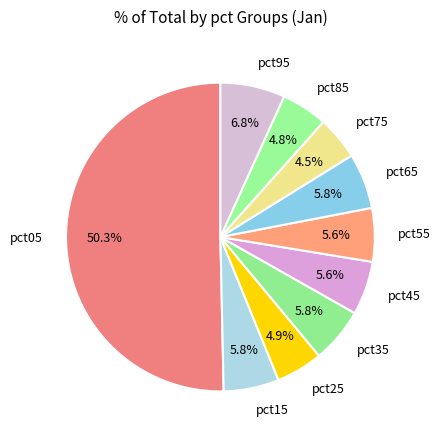

True or false: pct75 accounts for 18% of the total.

False